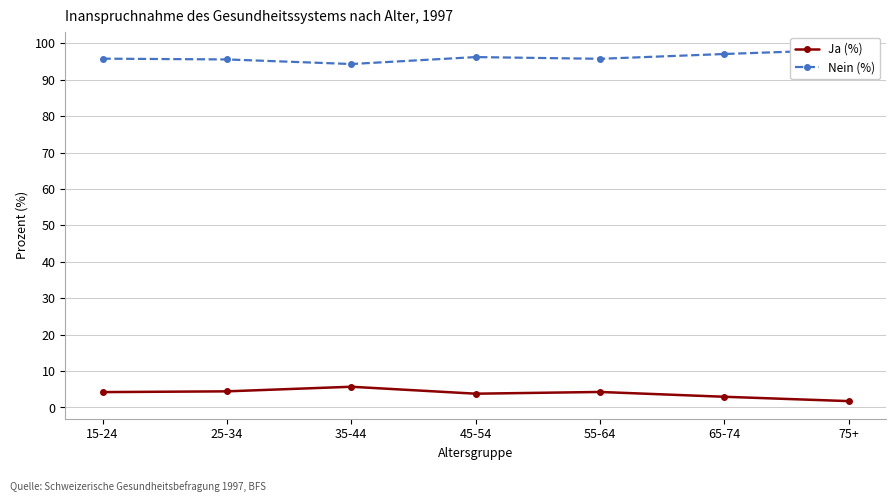

What is the sum of all Ja (%) values?

27.1